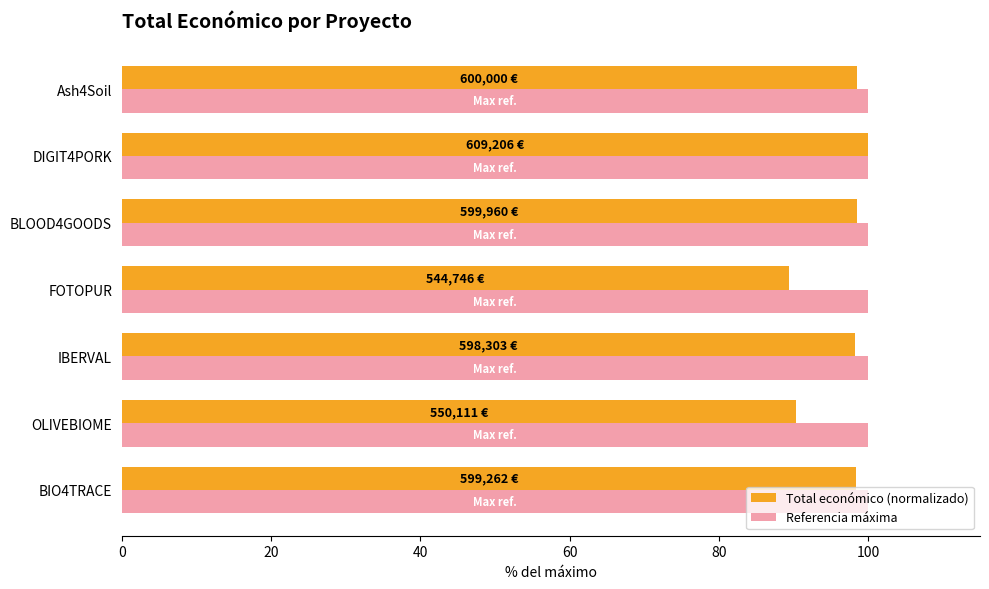

What value does the Total económico (normalizado) series have at IBERVAL?

98.2